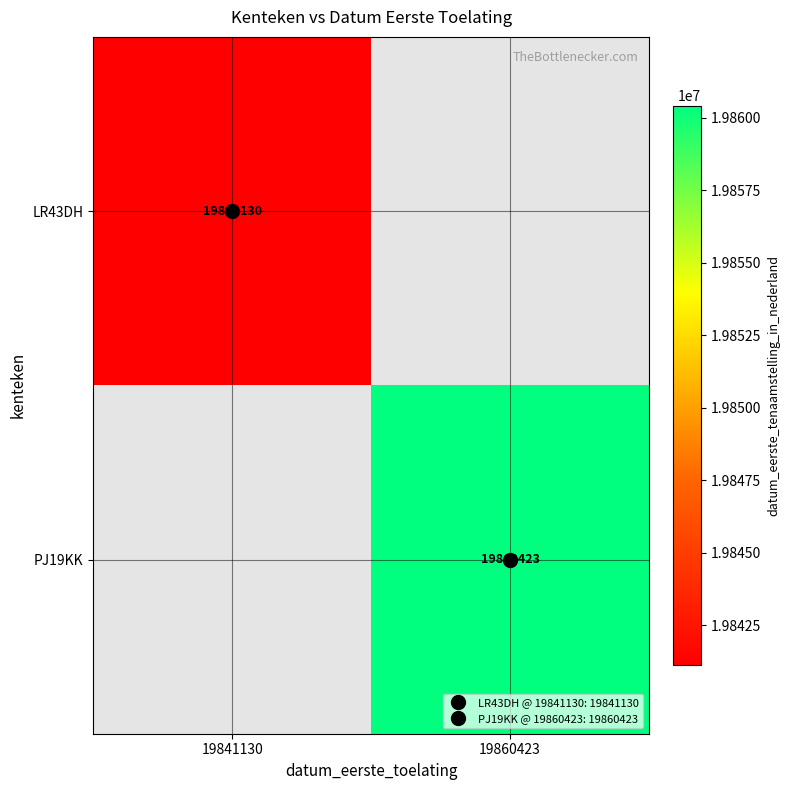

How many values in LR43DH are above zero?

1